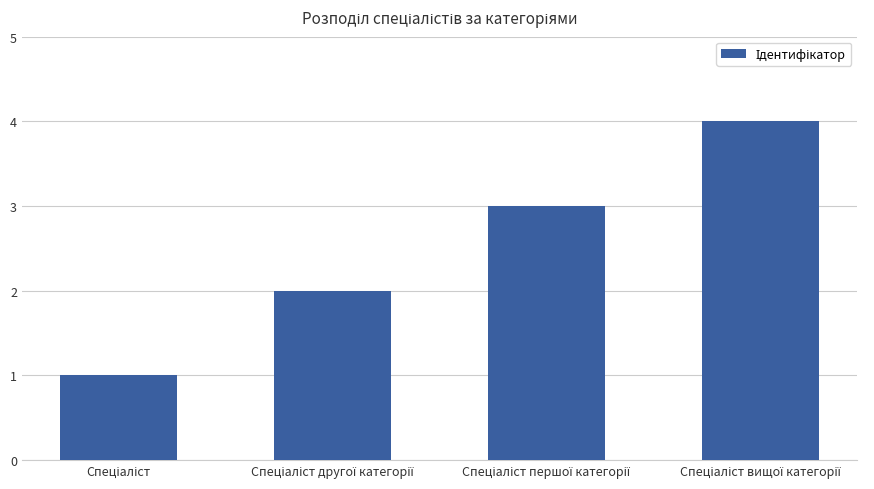

Are the bars grouped side by side (vs. stacked)?

No